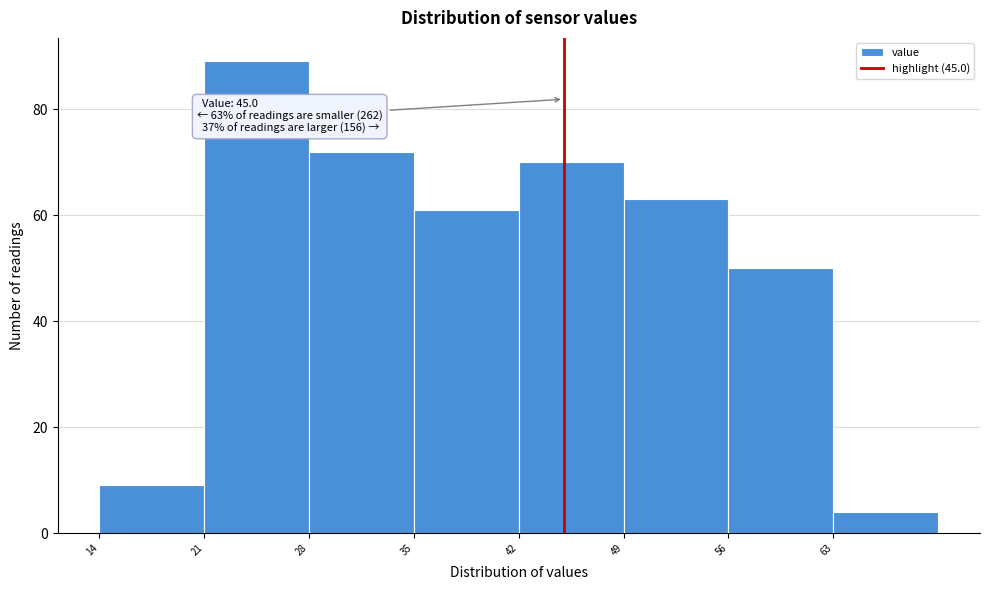

Which range on the x-axis has the tallest bar?

21 to 28